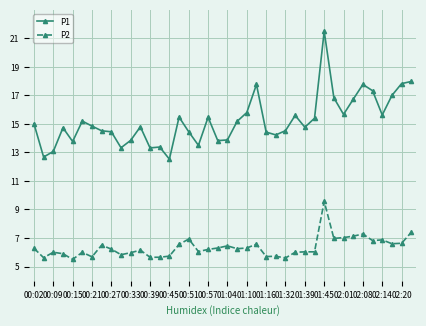

At how many categories does at least one series exceed 10?

40